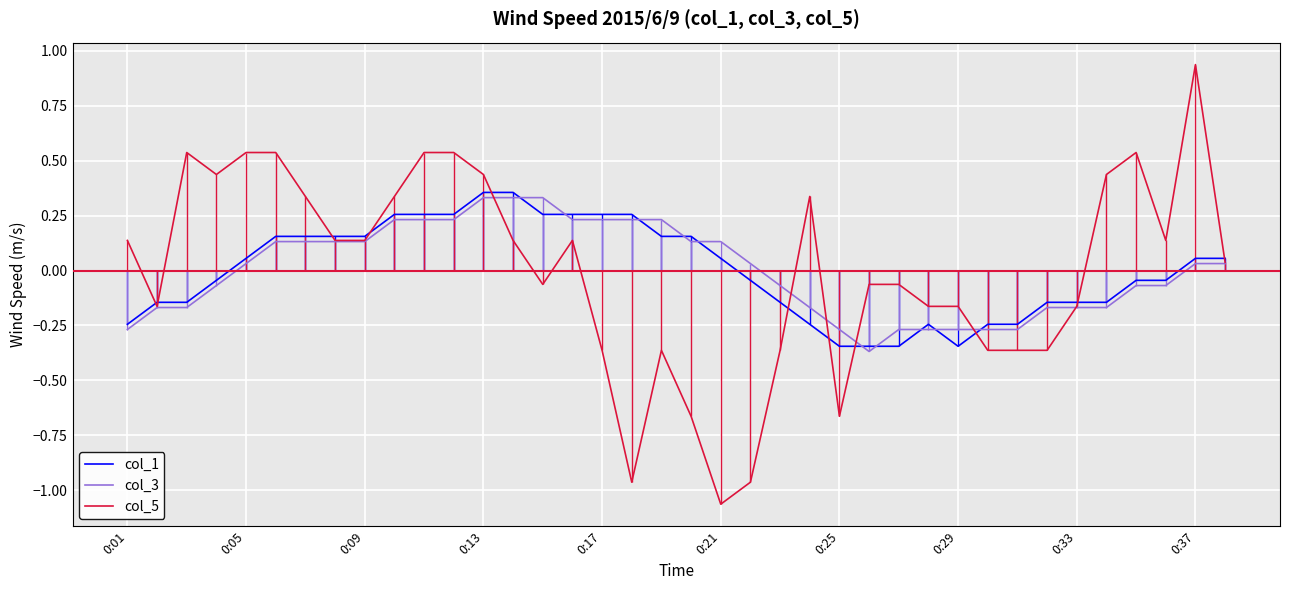

How many intersections are there between col_1 and col_3?

10